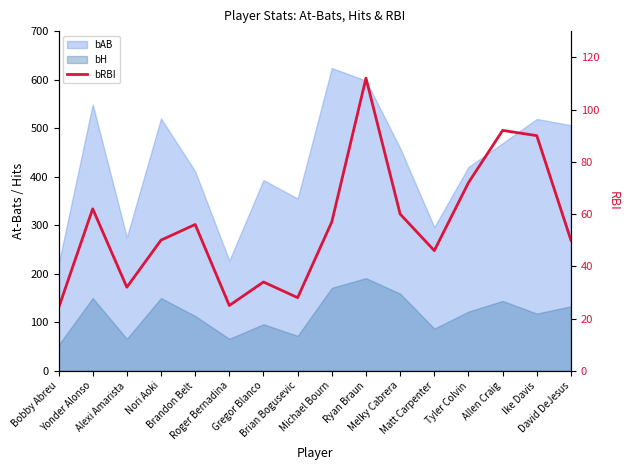

Where does the data first go above 56?

Yonder Alonso